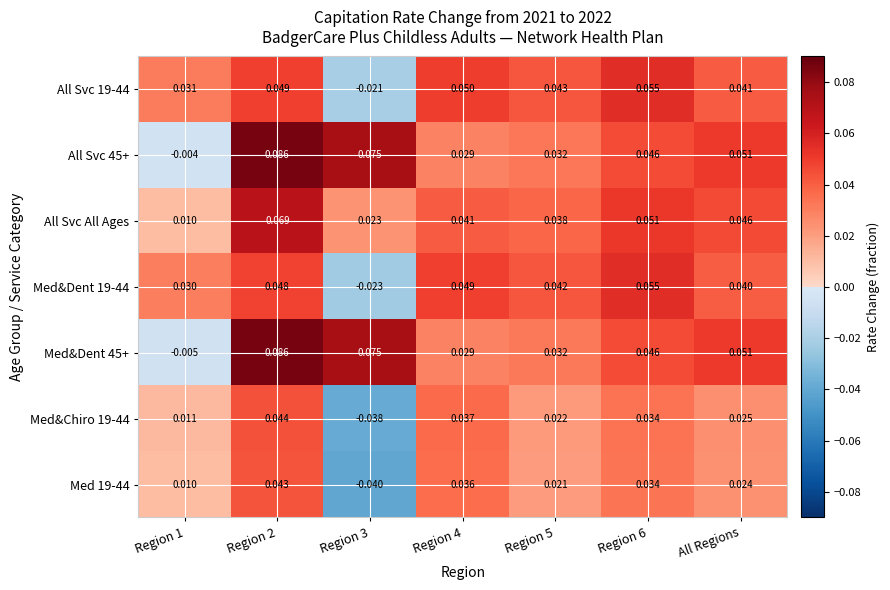

Is the value of Med&Dent 45+ at Region 3 greater than the value of Med 19-44 at Region 1?

Yes